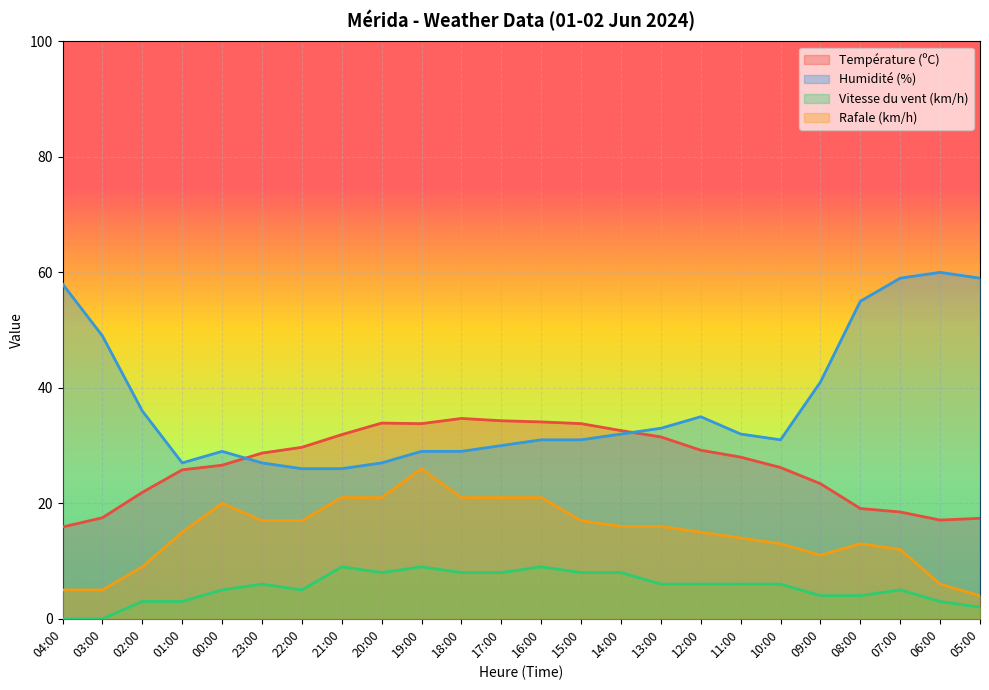

Which series has the widest spread of values?

Humidité (%)